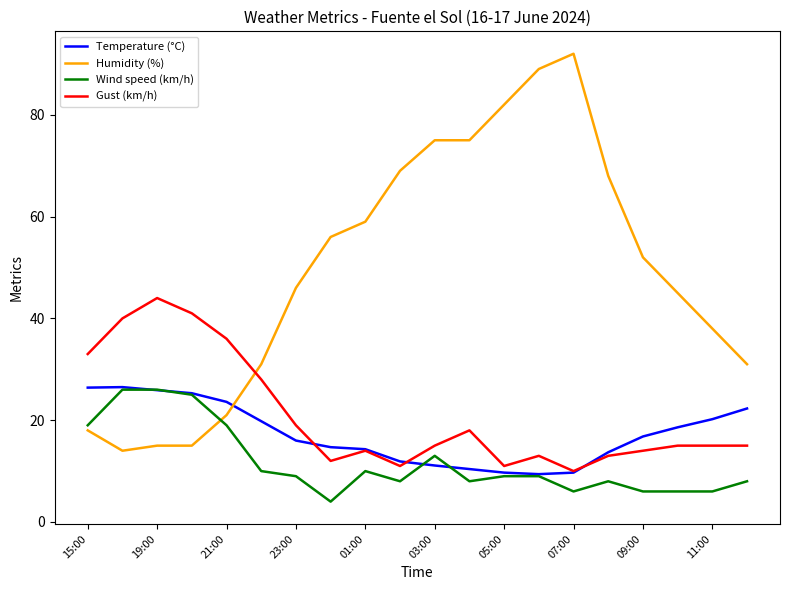

What is the greatest value displayed?

92.0